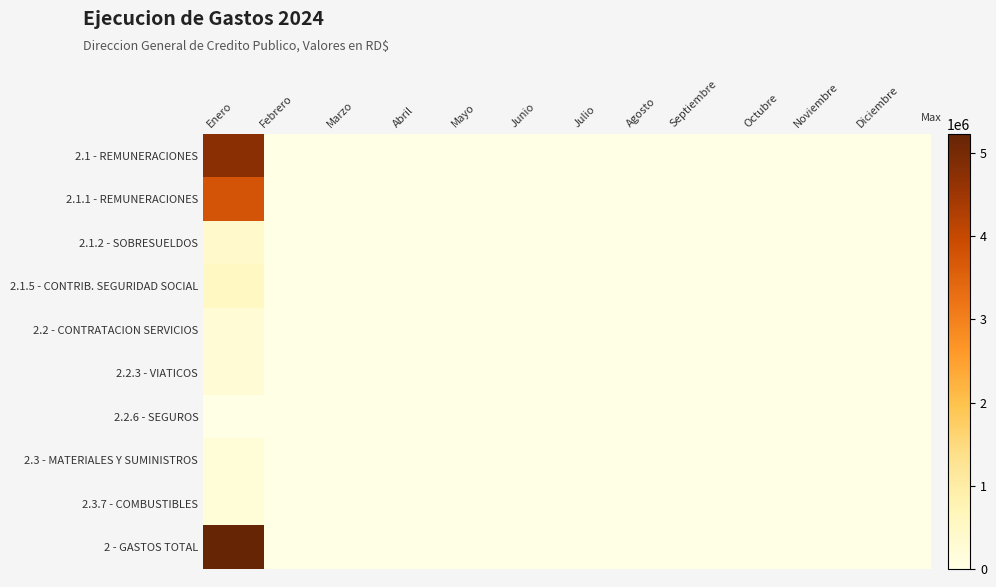

Reading left to right, what are all the values shown in this chart?

2.1 - REMUNERACIONES: Enero=4738151.5	Febrero=0.0	Marzo=0.0	Abril=0.0	Mayo=0.0	Junio=0.0	Julio=0.0	Agosto=0.0	Septiembre=0.0	Octubre=0.0	Noviembre=0.0	Diciembre=0.0
2.1.1 - REMUNERACIONES: Enero=3765000.0	Febrero=0.0	Marzo=0.0	Abril=0.0	Mayo=0.0	Junio=0.0	Julio=0.0	Agosto=0.0	Septiembre=0.0	Octubre=0.0	Noviembre=0.0	Diciembre=0.0
2.1.2 - SOBRESUELDOS: Enero=423000.0	Febrero=0.0	Marzo=0.0	Abril=0.0	Mayo=0.0	Junio=0.0	Julio=0.0	Agosto=0.0	Septiembre=0.0	Octubre=0.0	Noviembre=0.0	Diciembre=0.0
2.1.5 - CONTRIB. SEGURIDAD SOCIAL: Enero=550151.6	Febrero=0.0	Marzo=0.0	Abril=0.0	Mayo=0.0	Junio=0.0	Julio=0.0	Agosto=0.0	Septiembre=0.0	Octubre=0.0	Noviembre=0.0	Diciembre=0.0
2.2 - CONTRATACION SERVICIOS: Enero=266933.9	Febrero=0.0	Marzo=0.0	Abril=0.0	Mayo=0.0	Junio=0.0	Julio=0.0	Agosto=0.0	Septiembre=0.0	Octubre=0.0	Noviembre=0.0	Diciembre=0.0
2.2.3 - VIATICOS: Enero=247110.0	Febrero=0.0	Marzo=0.0	Abril=0.0	Mayo=0.0	Junio=0.0	Julio=0.0	Agosto=0.0	Septiembre=0.0	Octubre=0.0	Noviembre=0.0	Diciembre=0.0
2.2.6 - SEGUROS: Enero=19823.9	Febrero=0.0	Marzo=0.0	Abril=0.0	Mayo=0.0	Junio=0.0	Julio=0.0	Agosto=0.0	Septiembre=0.0	Octubre=0.0	Noviembre=0.0	Diciembre=0.0
2.3 - MATERIALES Y SUMINISTROS: Enero=219500.0	Febrero=0.0	Marzo=0.0	Abril=0.0	Mayo=0.0	Junio=0.0	Julio=0.0	Agosto=0.0	Septiembre=0.0	Octubre=0.0	Noviembre=0.0	Diciembre=0.0
2.3.7 - COMBUSTIBLES: Enero=219500.0	Febrero=0.0	Marzo=0.0	Abril=0.0	Mayo=0.0	Junio=0.0	Julio=0.0	Agosto=0.0	Septiembre=0.0	Octubre=0.0	Noviembre=0.0	Diciembre=0.0
2 - GASTOS TOTAL: Enero=5224585.4	Febrero=0.0	Marzo=0.0	Abril=0.0	Mayo=0.0	Junio=0.0	Julio=0.0	Agosto=0.0	Septiembre=0.0	Octubre=0.0	Noviembre=0.0	Diciembre=0.0